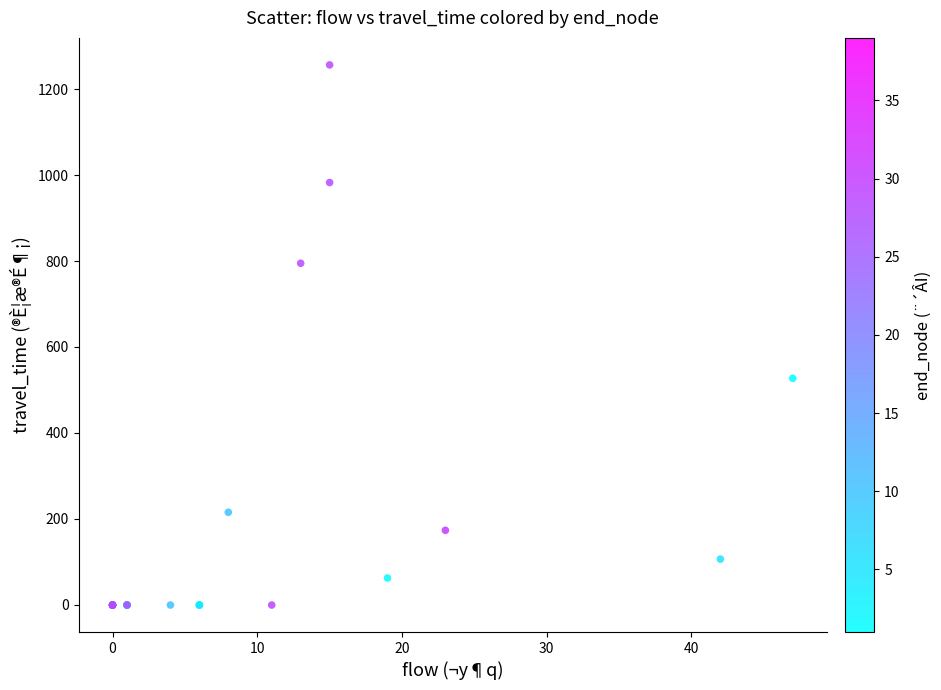

What Y value in the scatter plot is closest to 628?

527